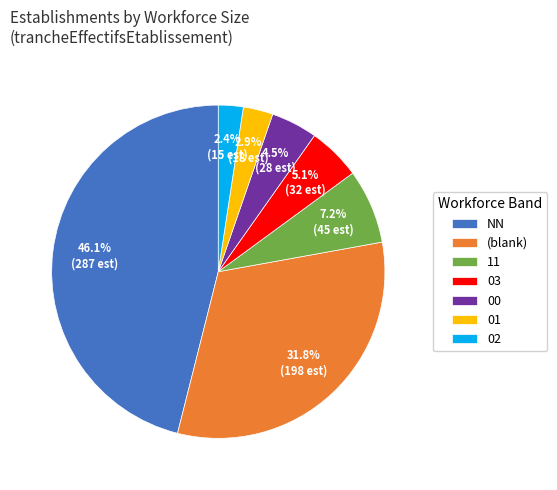

Does 02 account for over 50% of the chart?

No